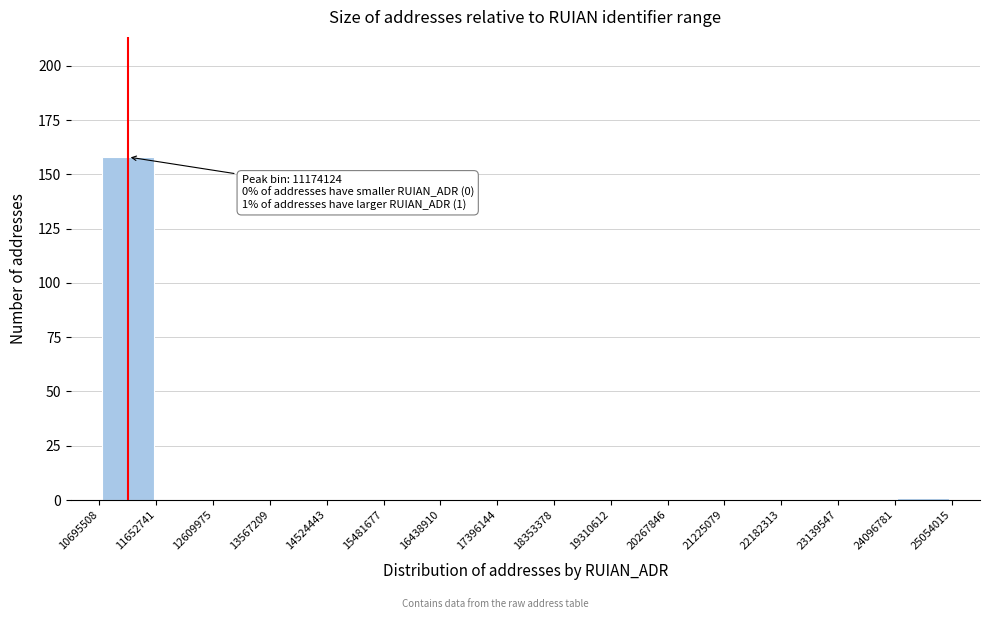

Over which range of the x-axis is the bar tallest?

10695508 to 11652741